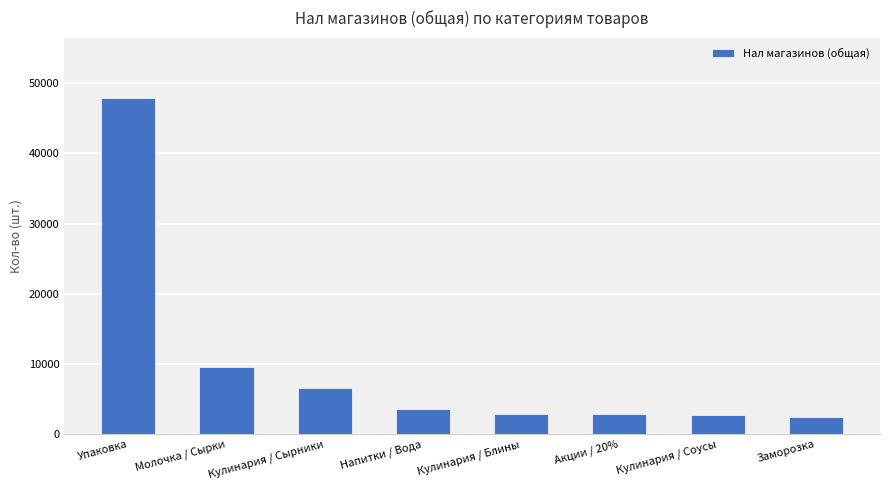

Does the chart contain stacked bars?

No